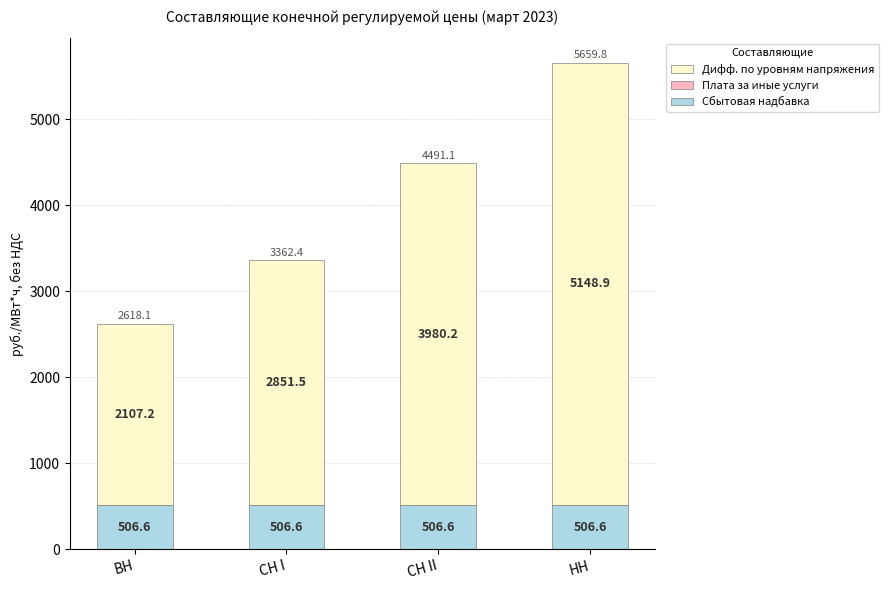

Does the chart contain stacked bars?

Yes